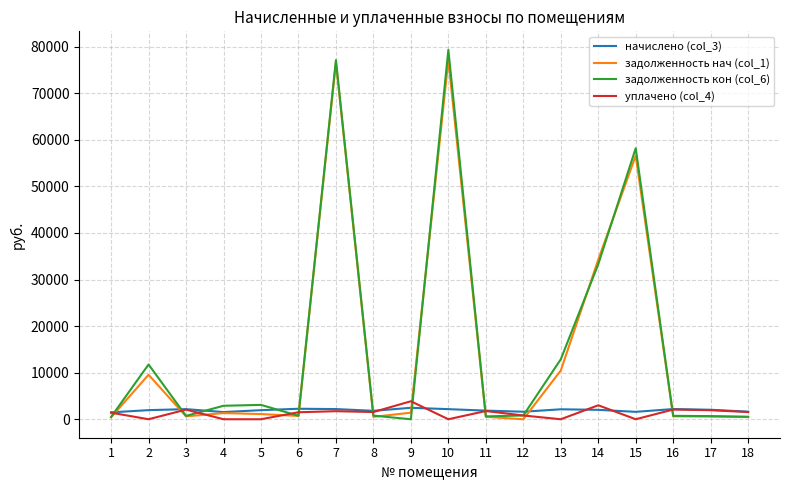

List the labels in order of задолженность кон (col_6) value, largest first.

10, 7, 15, 14, 13, 2, 5, 4, 12, 8, 6, 16, 3, 17, 11, 18, 1, 9